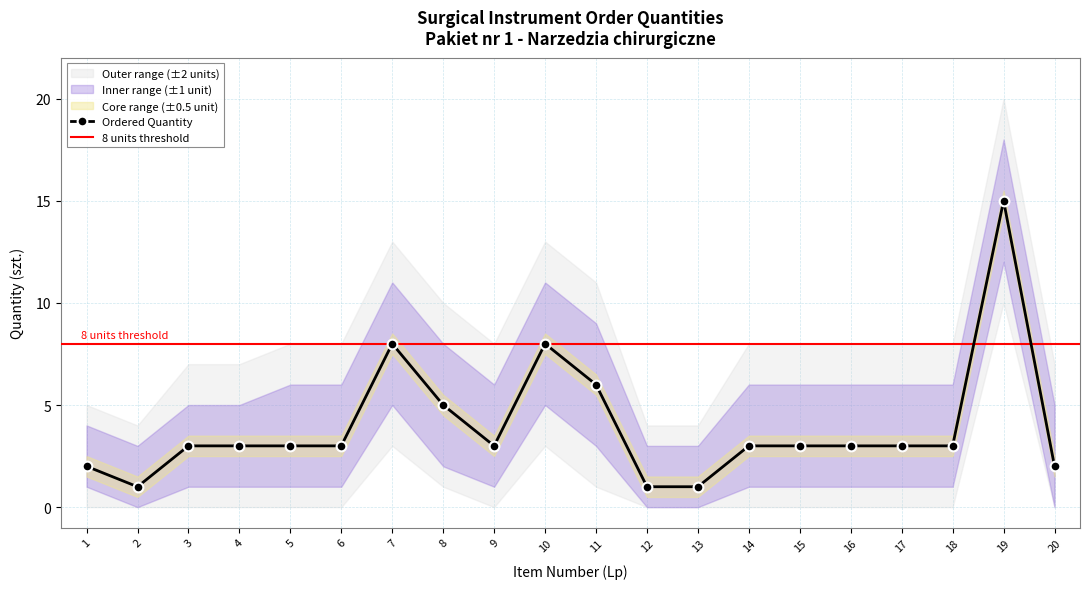

The Lower_band series shows 1 at 17. True or false?

True